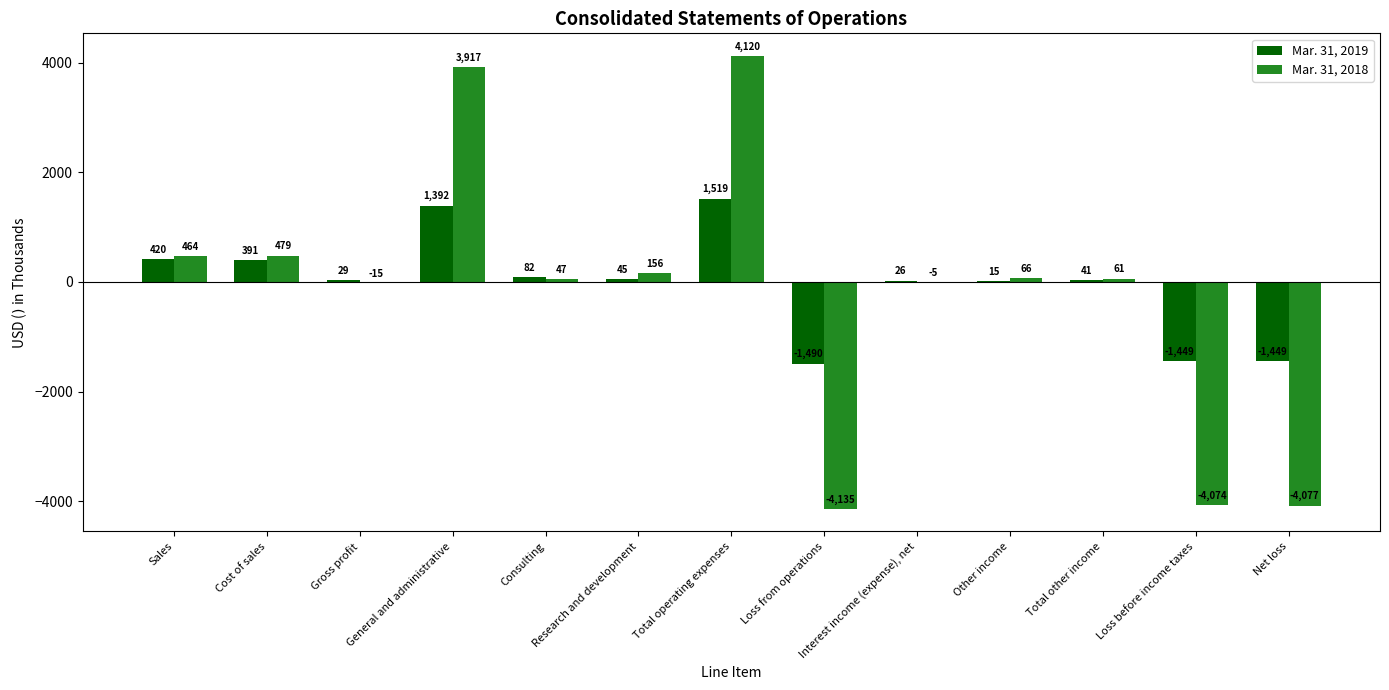

What is the maximum value for Mar. 31, 2018?

4120